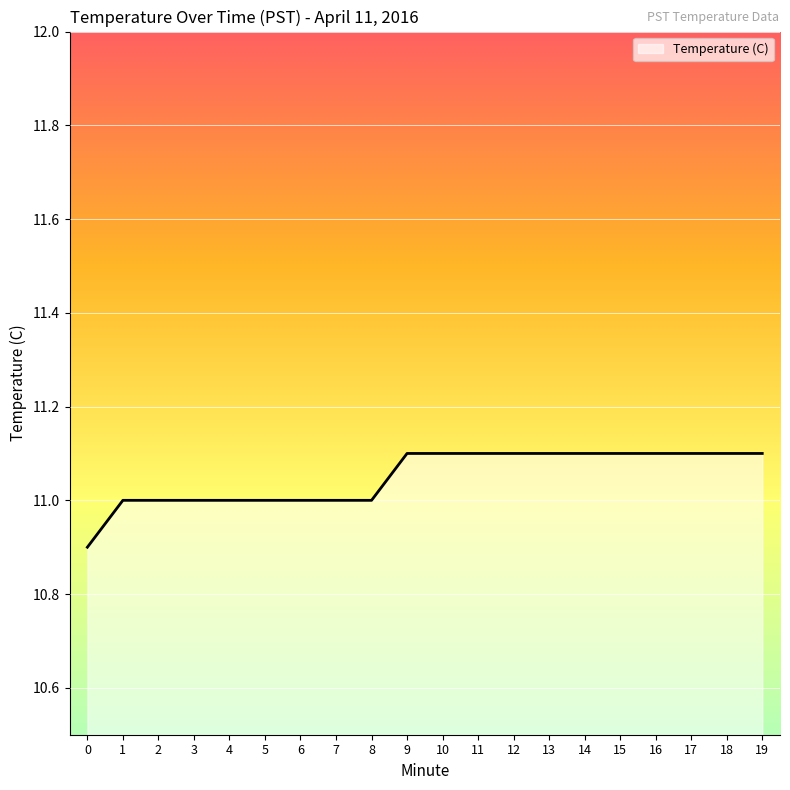

What is the change in value from 0 to 2?

+0.1